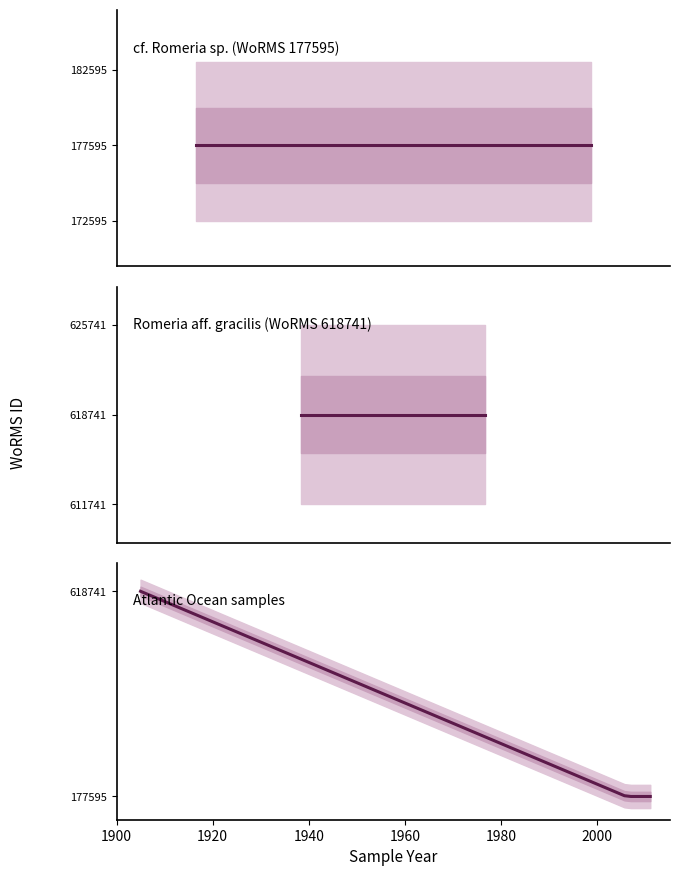

At how many categories does at least one series exceed 362793?

3